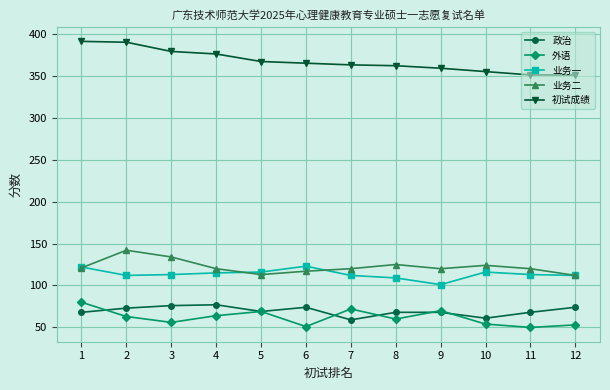

Is the value of 政治 at 6 greater than the value of 业务二 at 1?

No